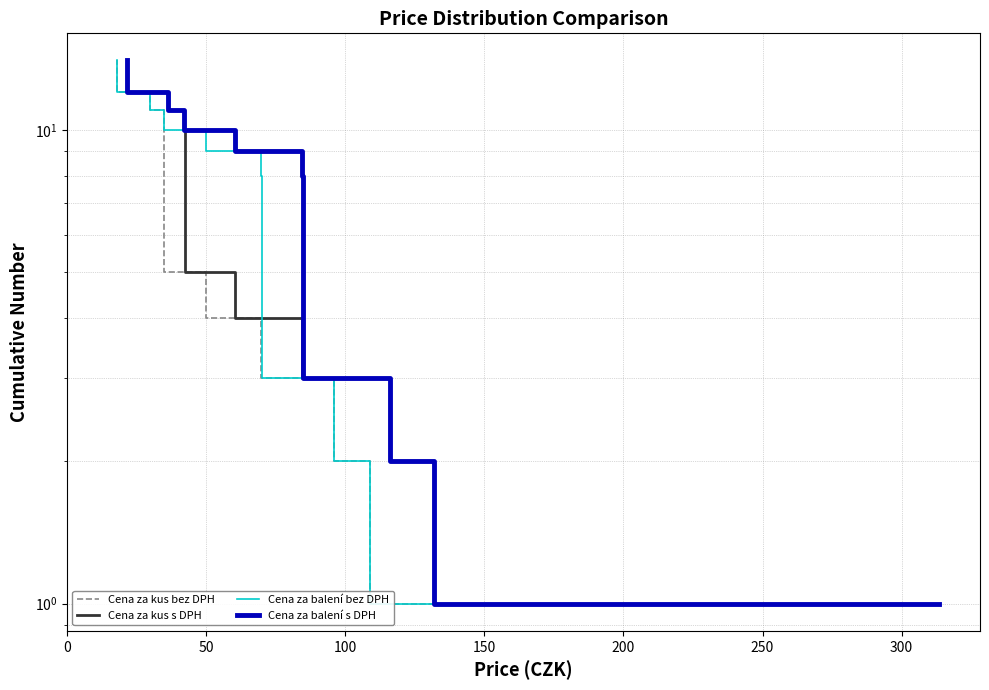

How many series are shown in this chart?

4